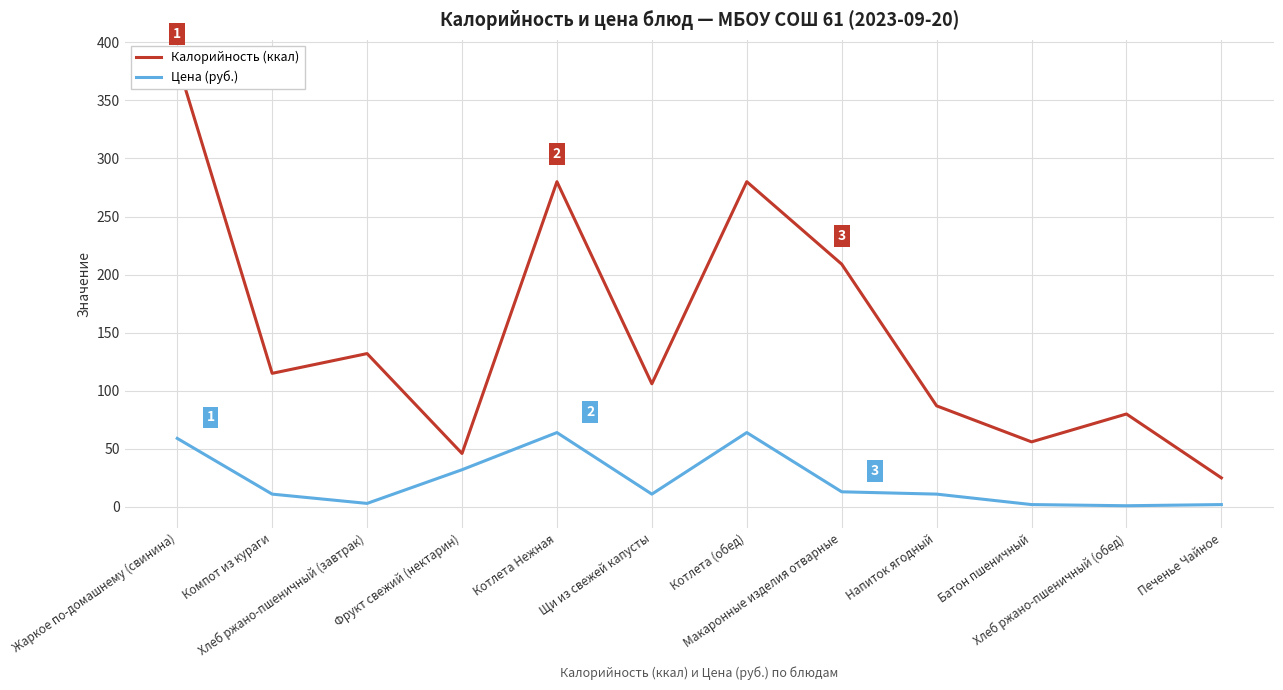

Rank the series at Батон пшеничный from lowest to highest value.

Цена (руб.), Калорийность (ккал)